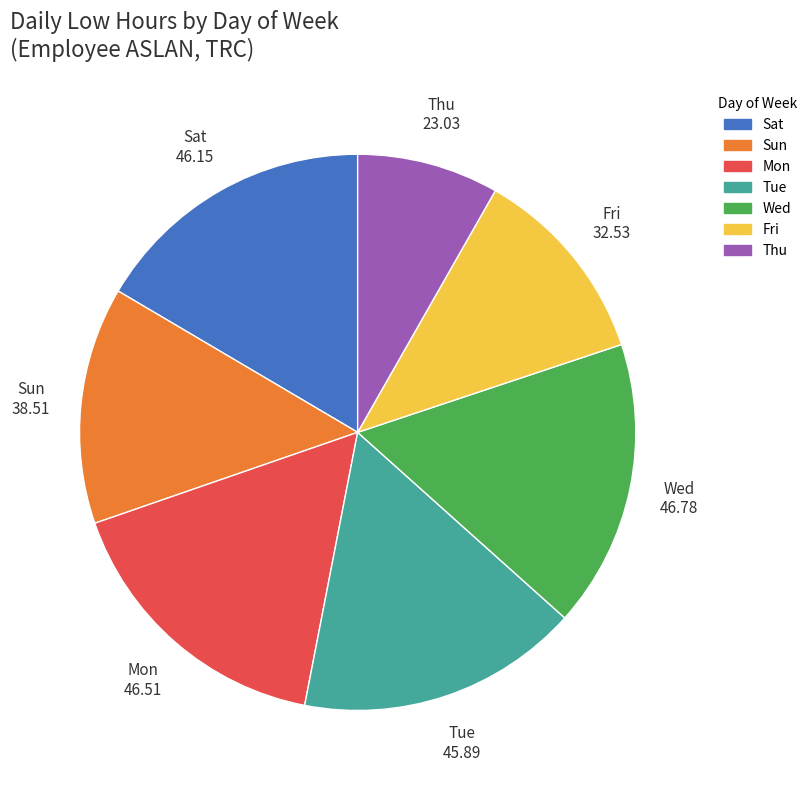

Is there any slice that represents more than half of the pie?

No